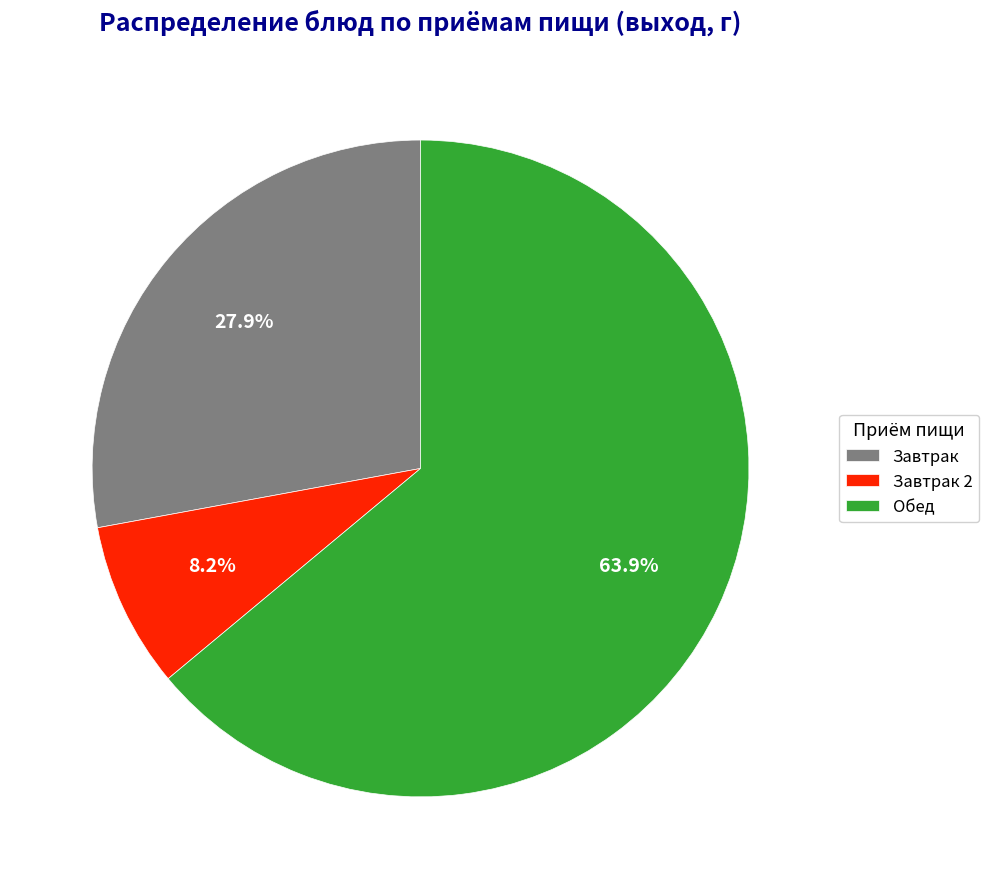

What portion of the pie excludes Обед?

36.1%